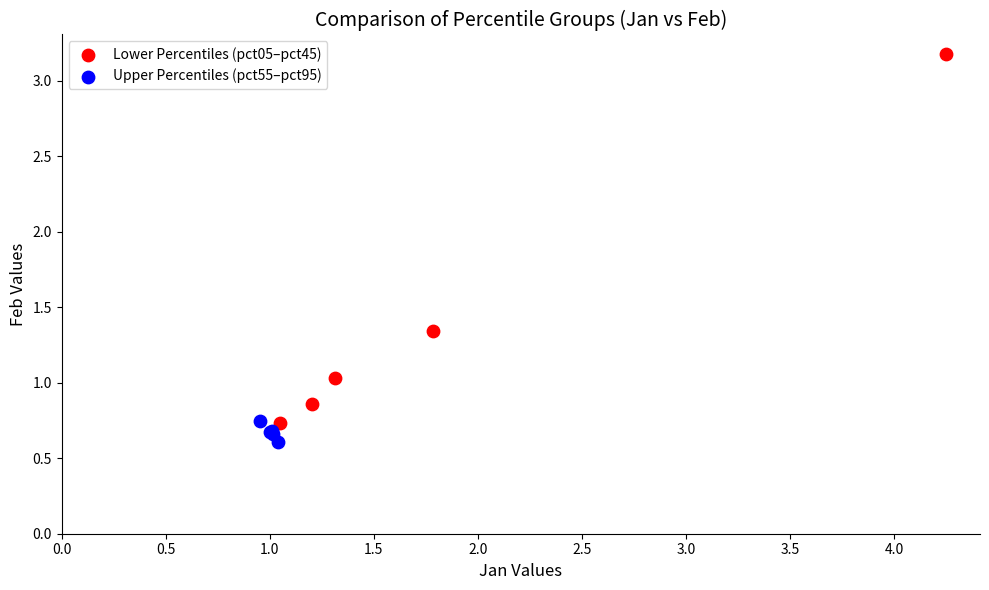

Which series reaches the maximum Y coordinate?

Lower Percentiles (pct05–pct45)